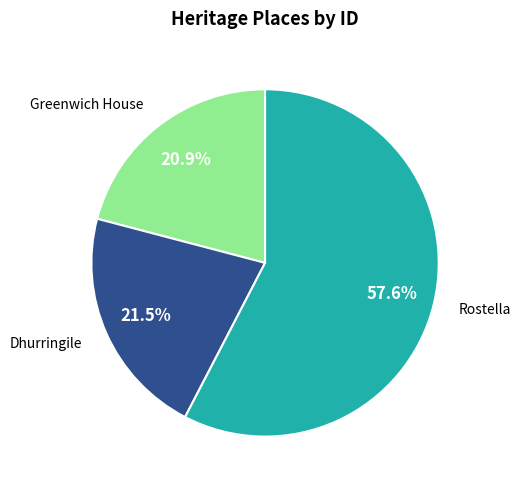

Does any single category account for the majority?

Yes